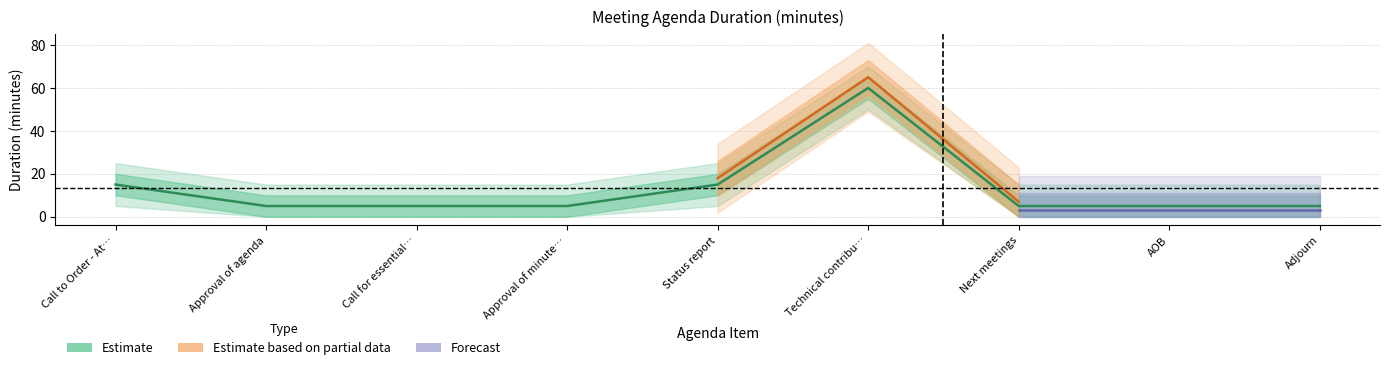

True or false: Estimate has more than 2 interior local peaks.

False